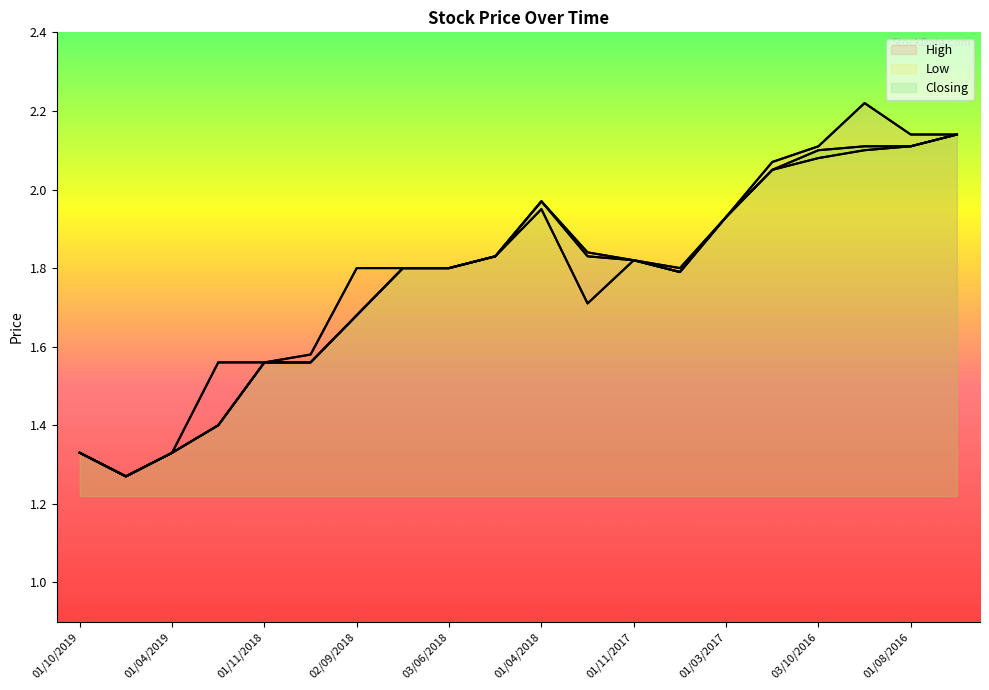

Which series changed the most between 03/02/2019 and 01/11/2018?

Low